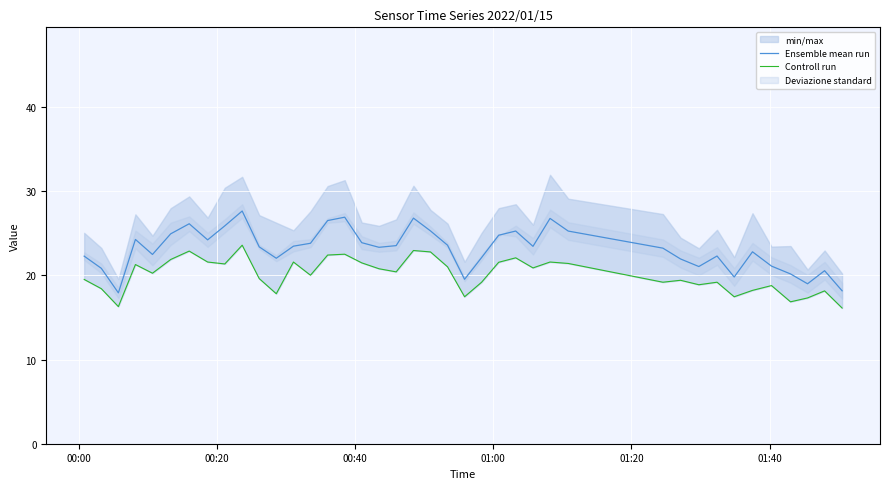

What is the lowest value of the Controll run series?

16.1